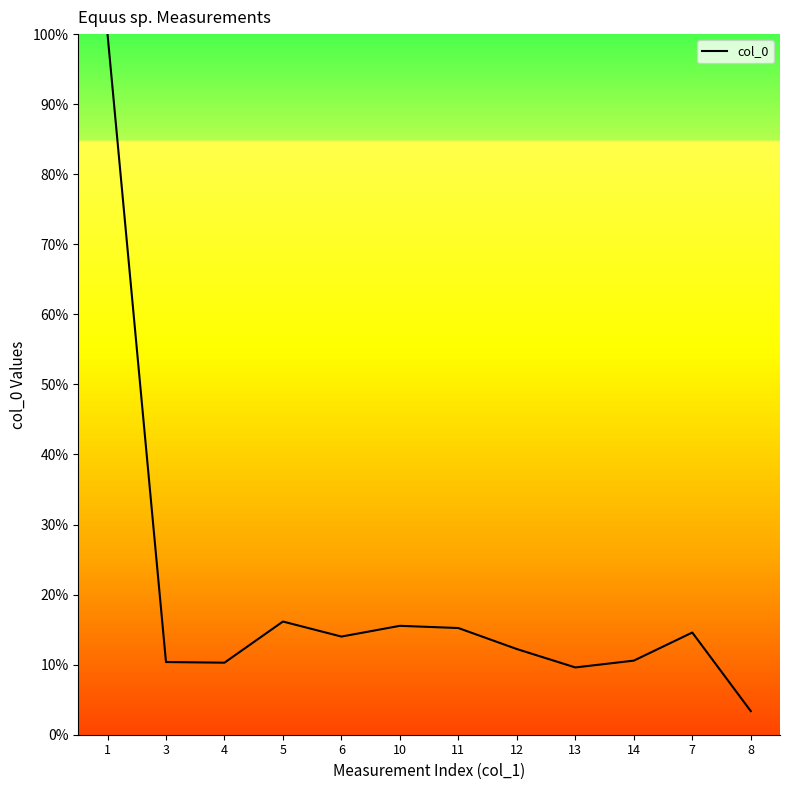

The chart shows a value of 10.6 at 14. True or false?

True